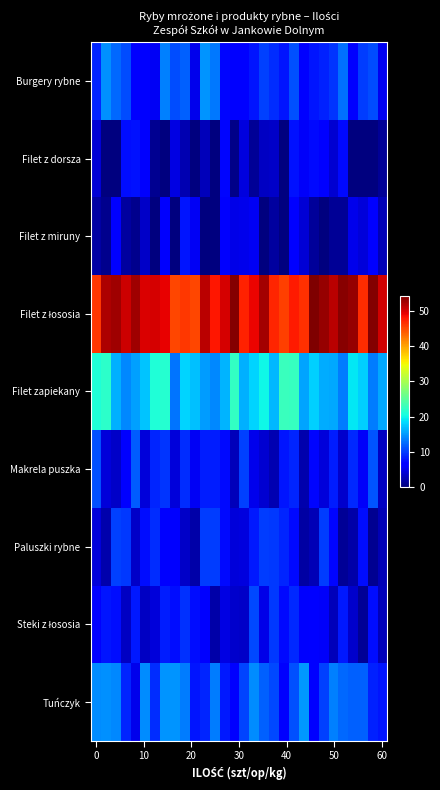

At how many categories does at least one series exceed 35?

30